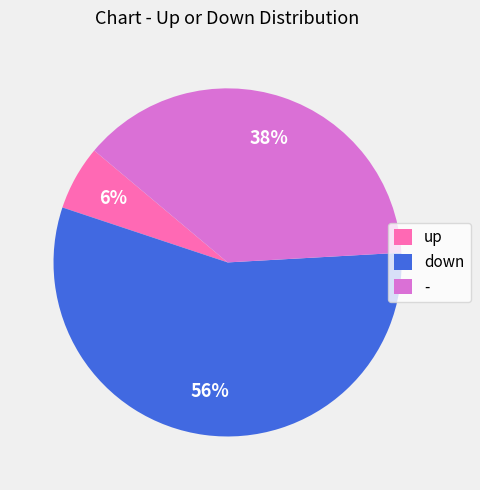

Which has a higher value, up or down?

down